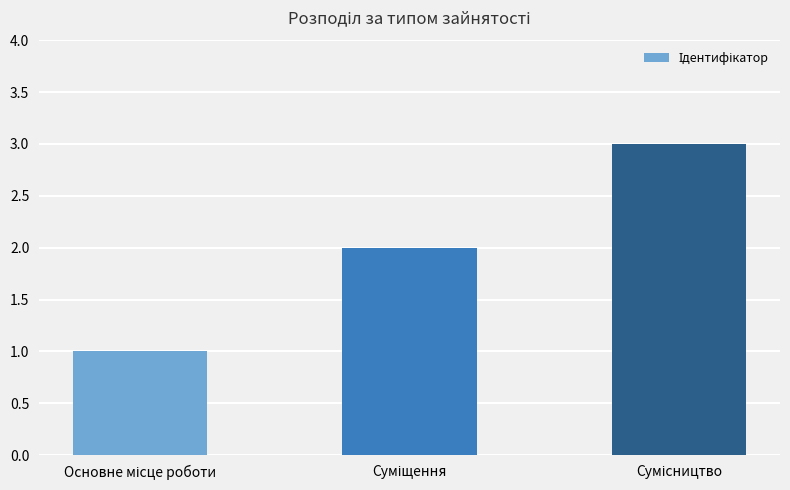

What is the maximum value shown in the chart?

3